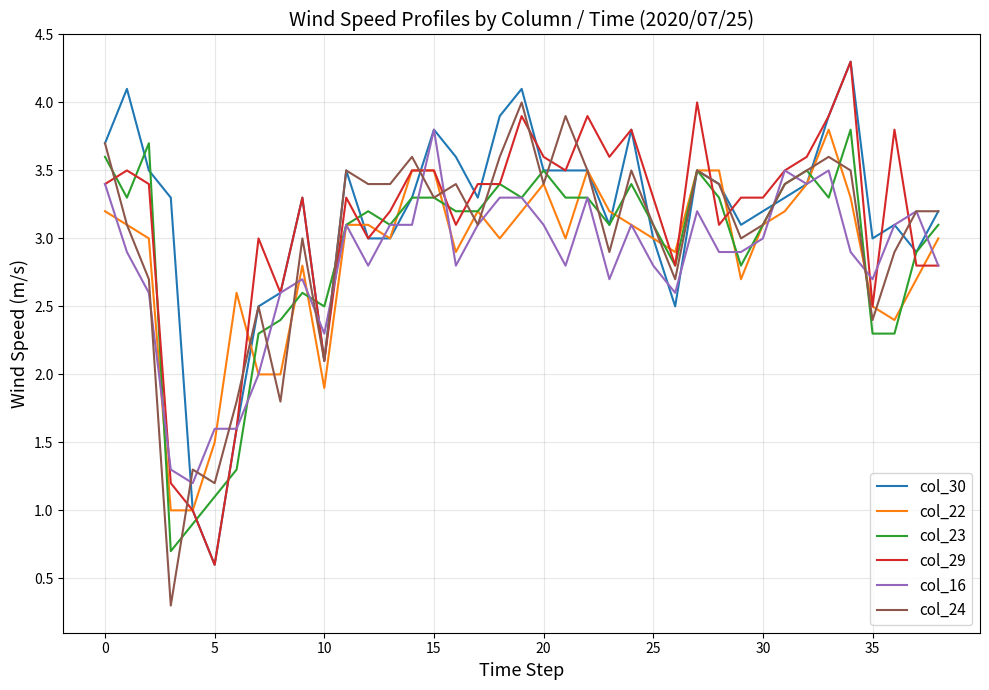

What is the minimum value for col_30?

0.6